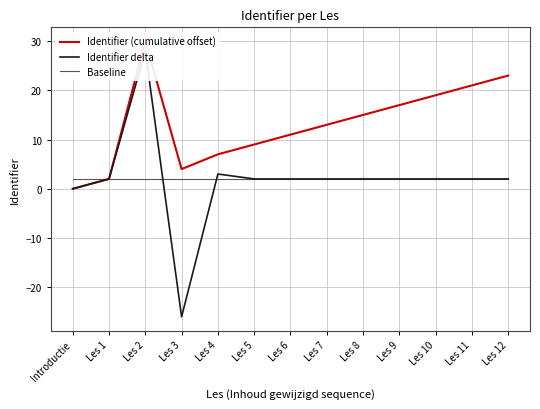

Which series changed the most between Les 3 and Les 7?

Identifier delta